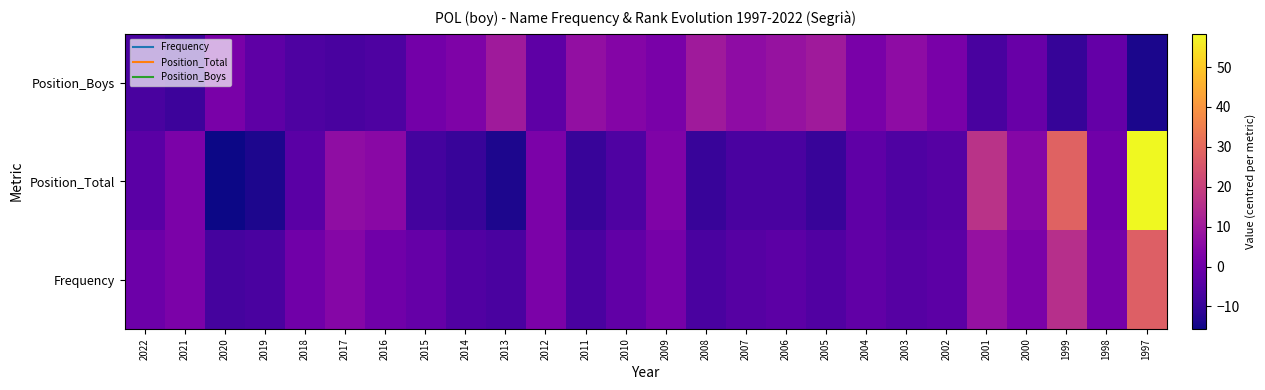

Rank the series at 2012 from highest to lowest value.

Frequency, Position_Total, Position_Boys